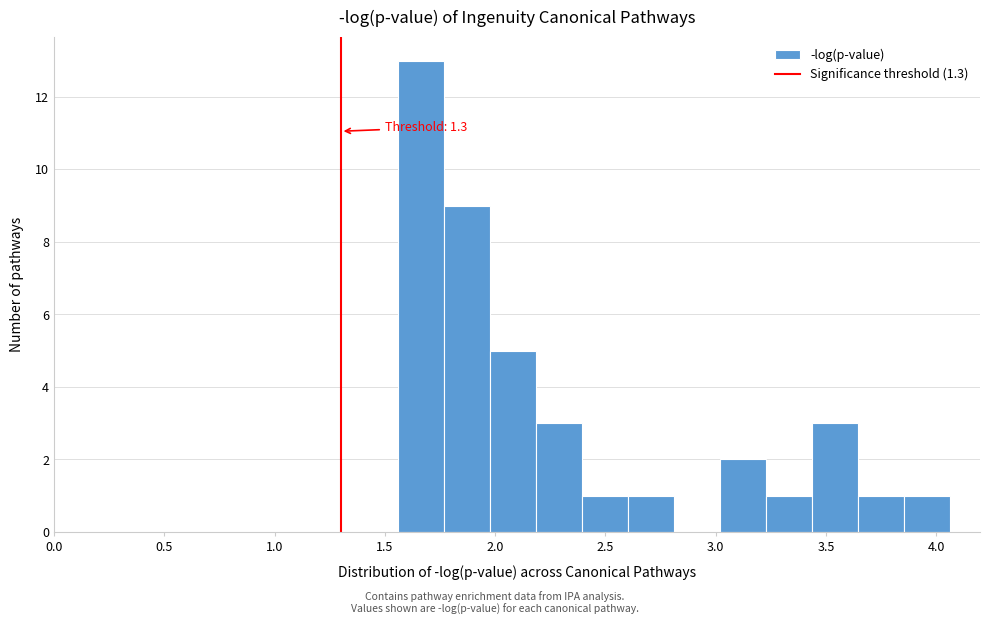

Over which range of the x-axis is the bar tallest?

1.55 to 1.75